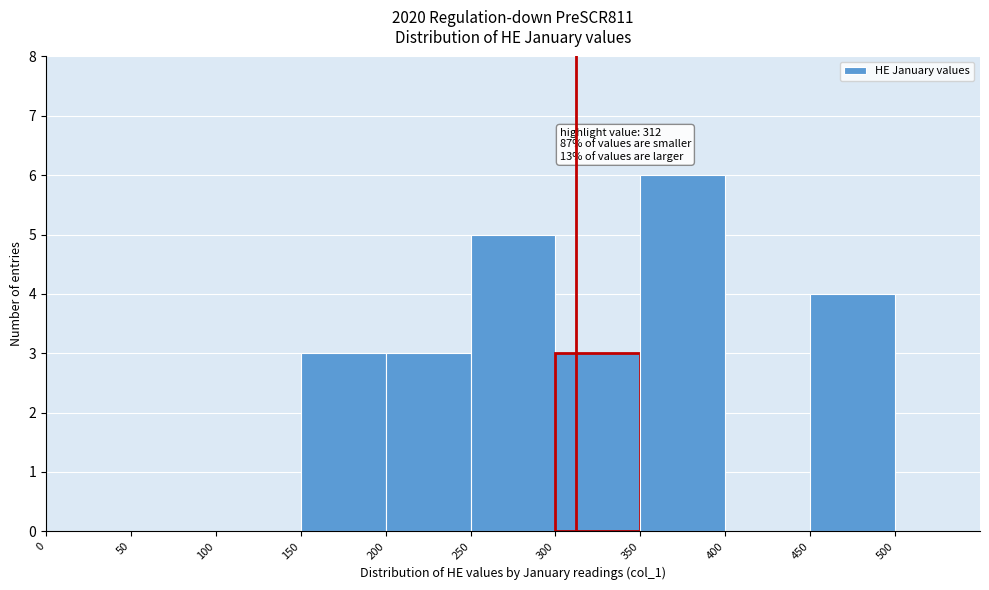

Which range on the x-axis has the tallest bar?

350 to 400